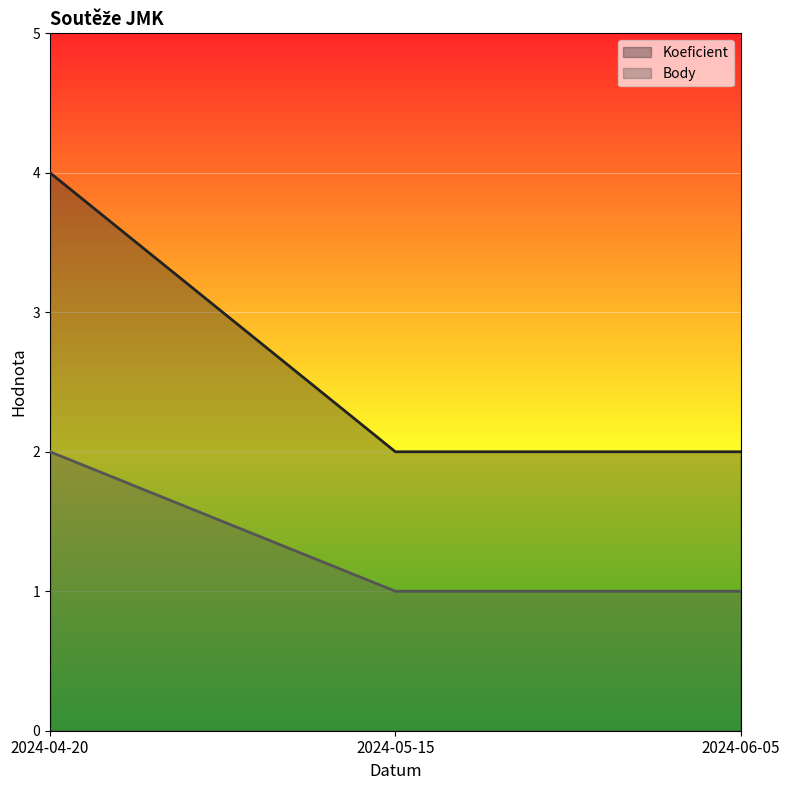

Which label corresponds to the smallest value in the chart?

2024-05-15